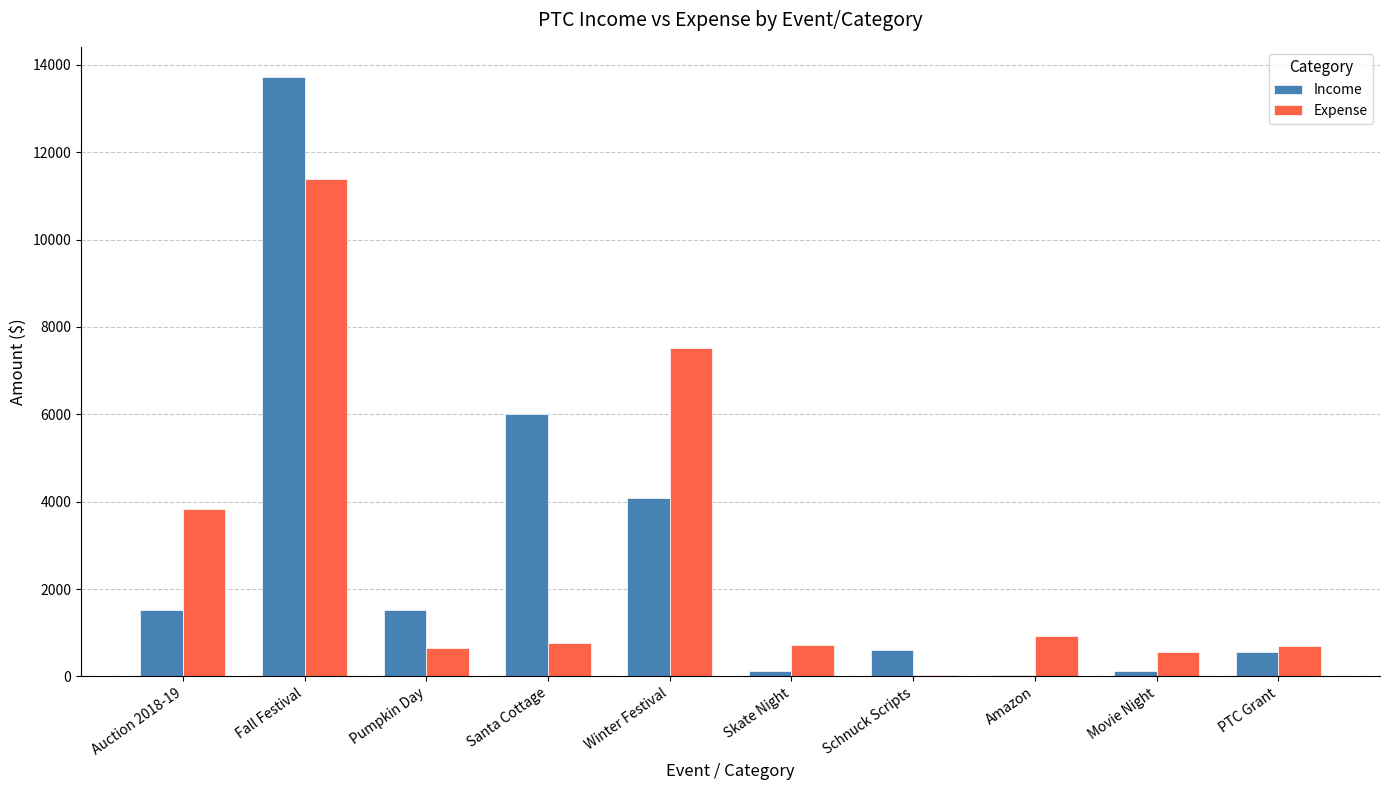

What is the total value across all series at PTC Grant?

1248.1